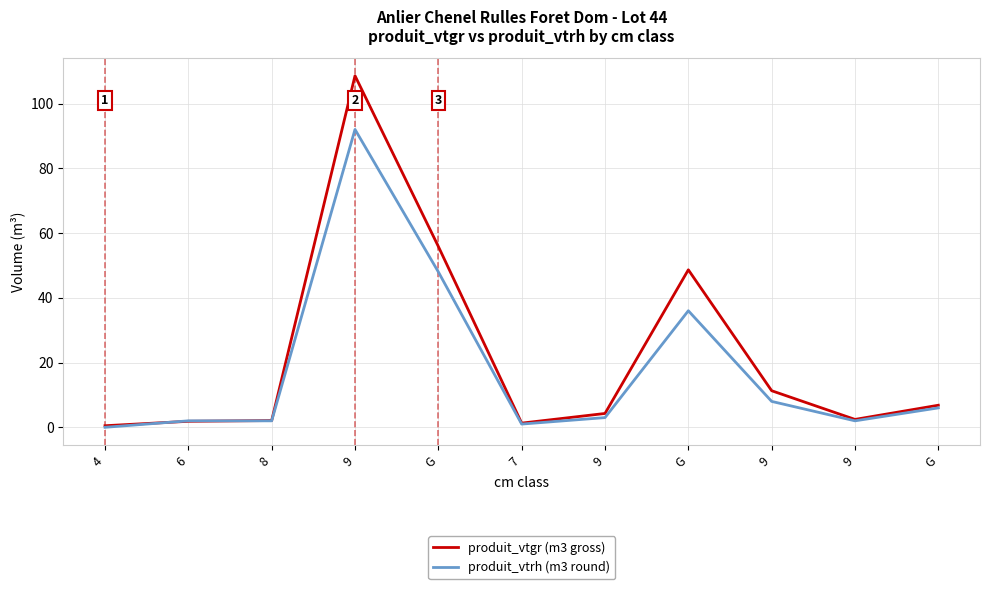

What is the total value across all series at 7?

2.3